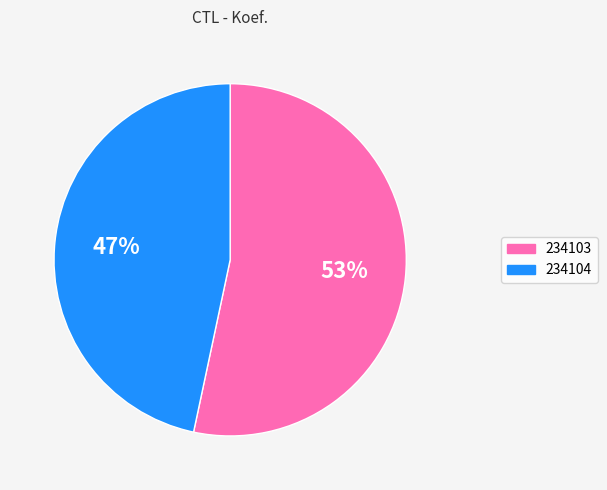

Rank the categories by value from highest to lowest.

234103, 234104